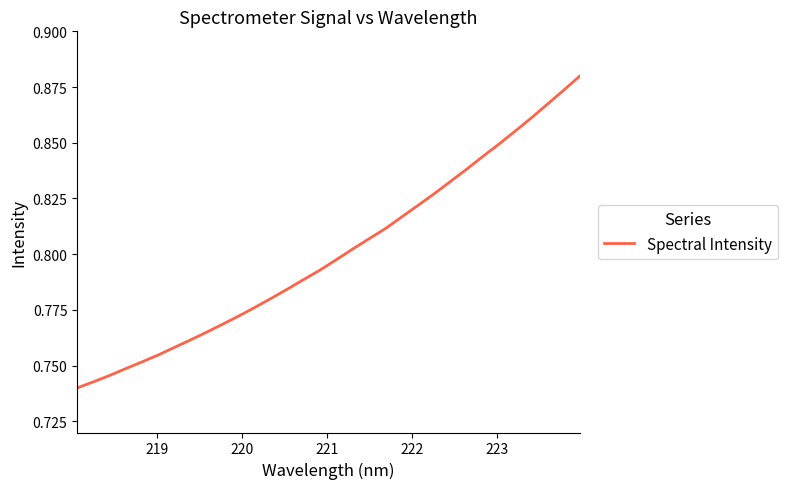

Does the chart display data point markers on the line(s)?

No